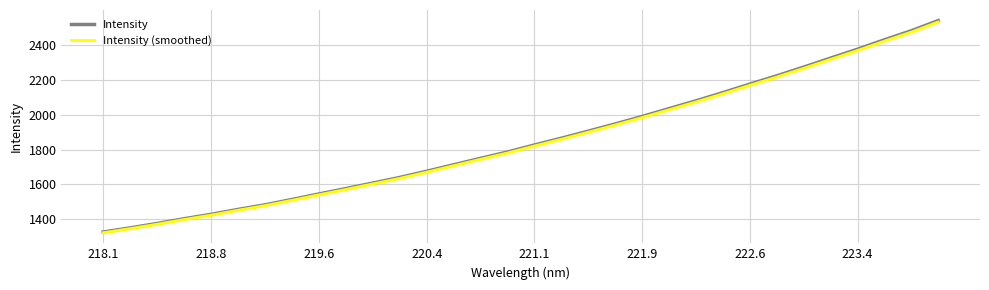

Which series has the widest spread of values?

Intensity